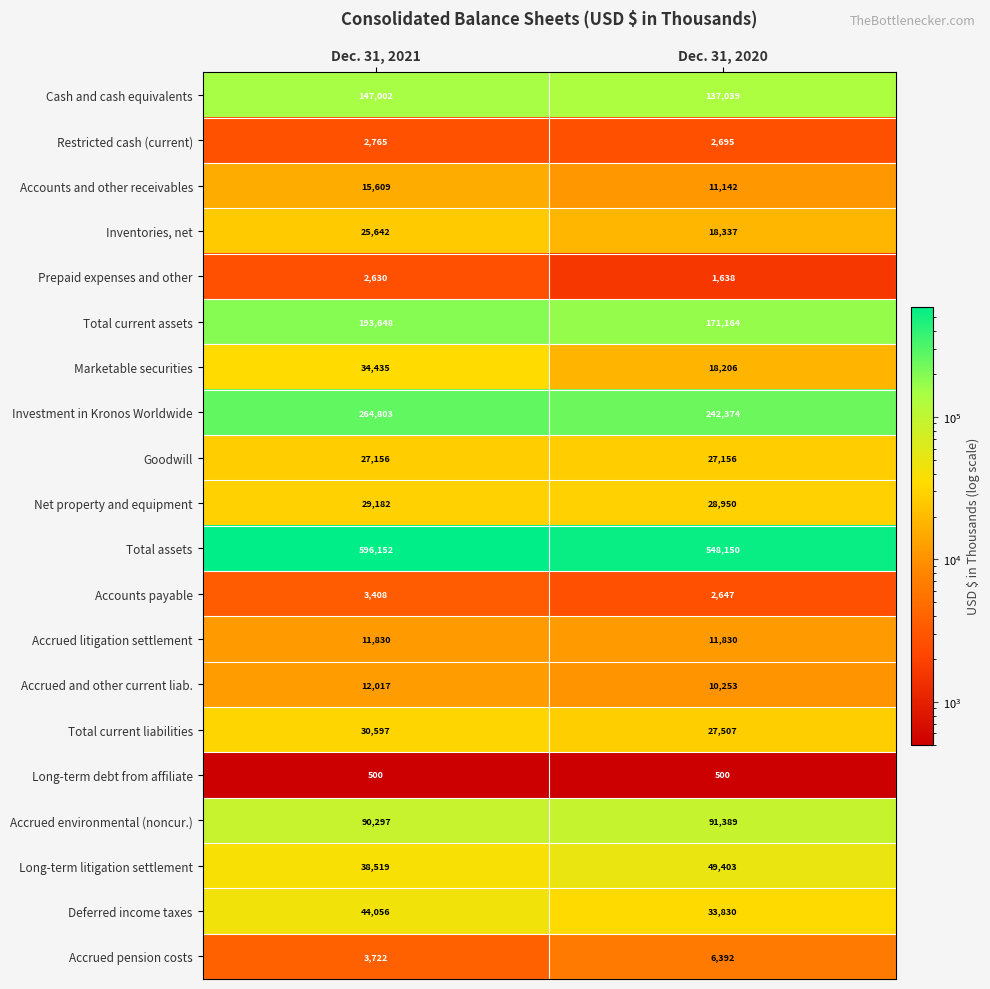

Which category has the highest value in the Prepaid expenses and other series?

Dec. 31, 2021